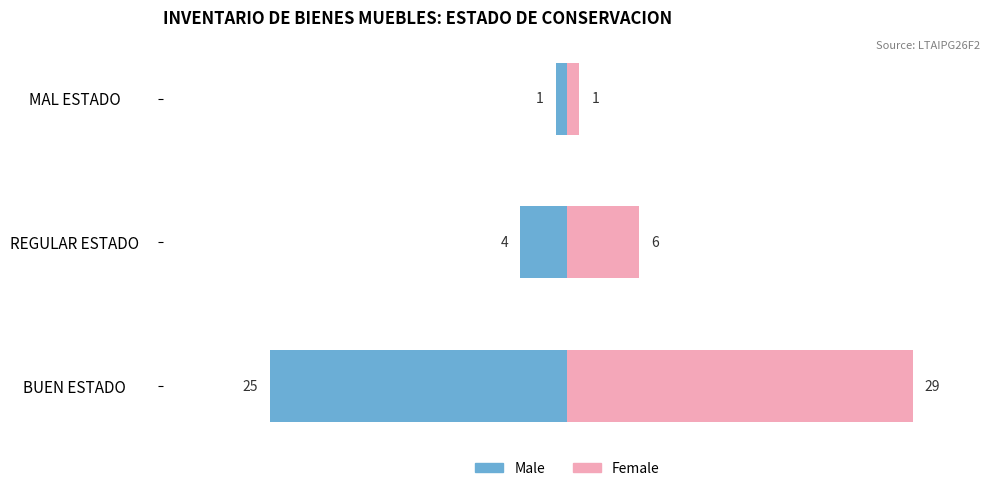

At how many categories does at least one series exceed 10?

1